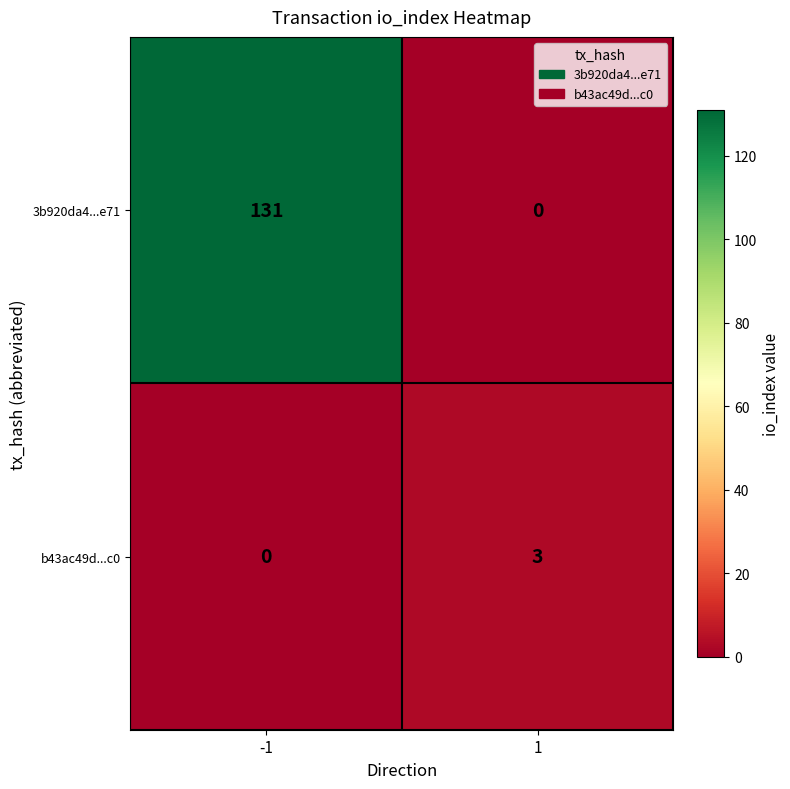

Reading left to right, extract all data points from this chart.

3b920da4...e71: 131	0
b43ac49d...c0: 0	3